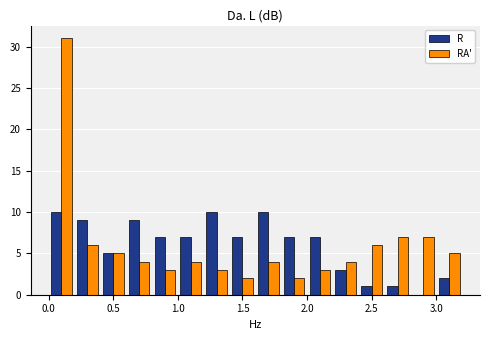

What is the height of the R bar covering 0.2 to 0.4 on the x-axis? The values are not printed on the chart, so give them approximately, as read against the axis.

9